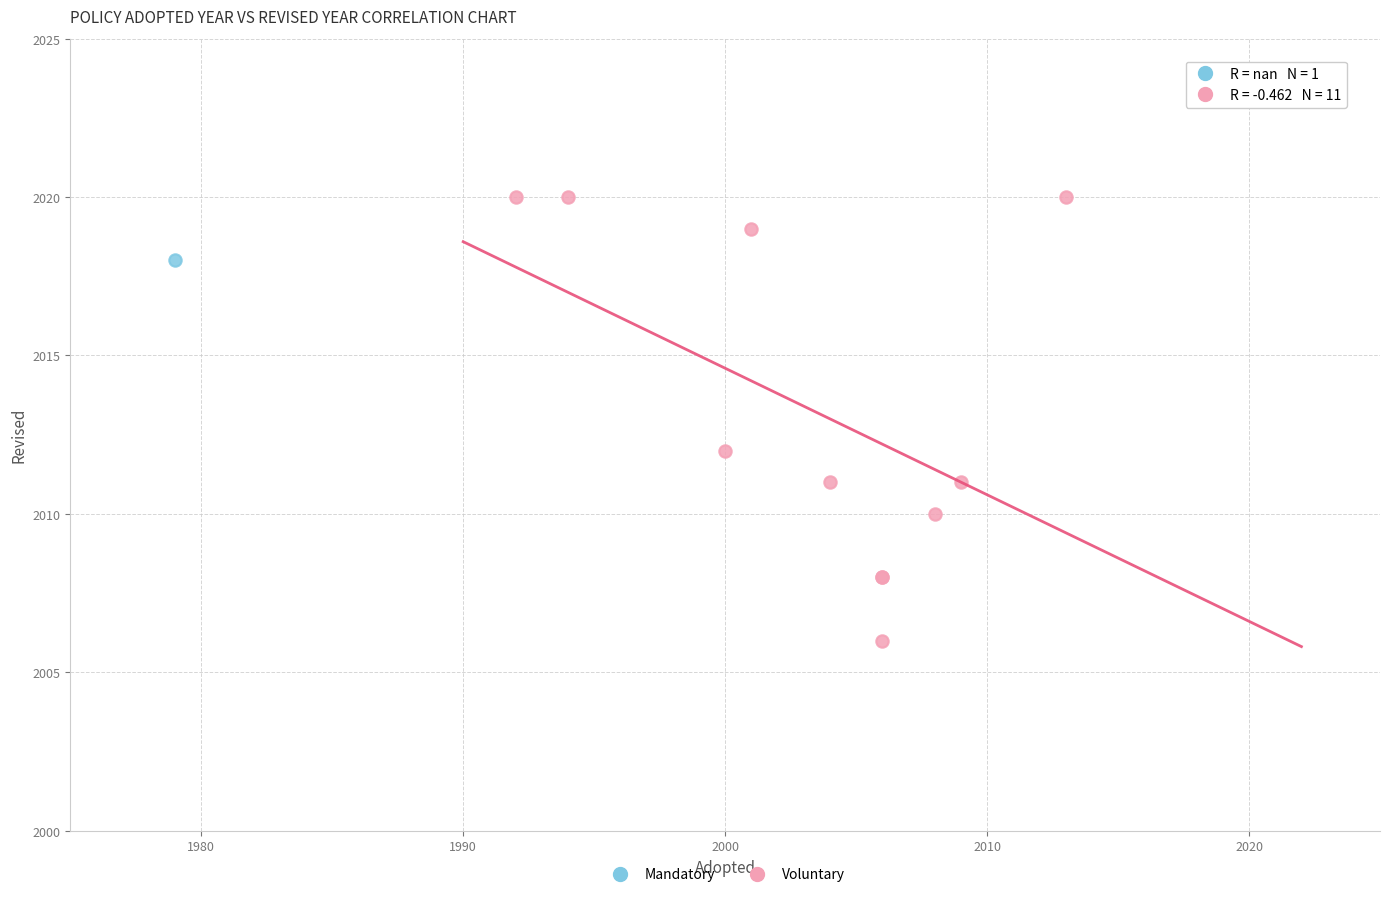

What are all the series names shown in the legend?

Mandatory, Voluntary